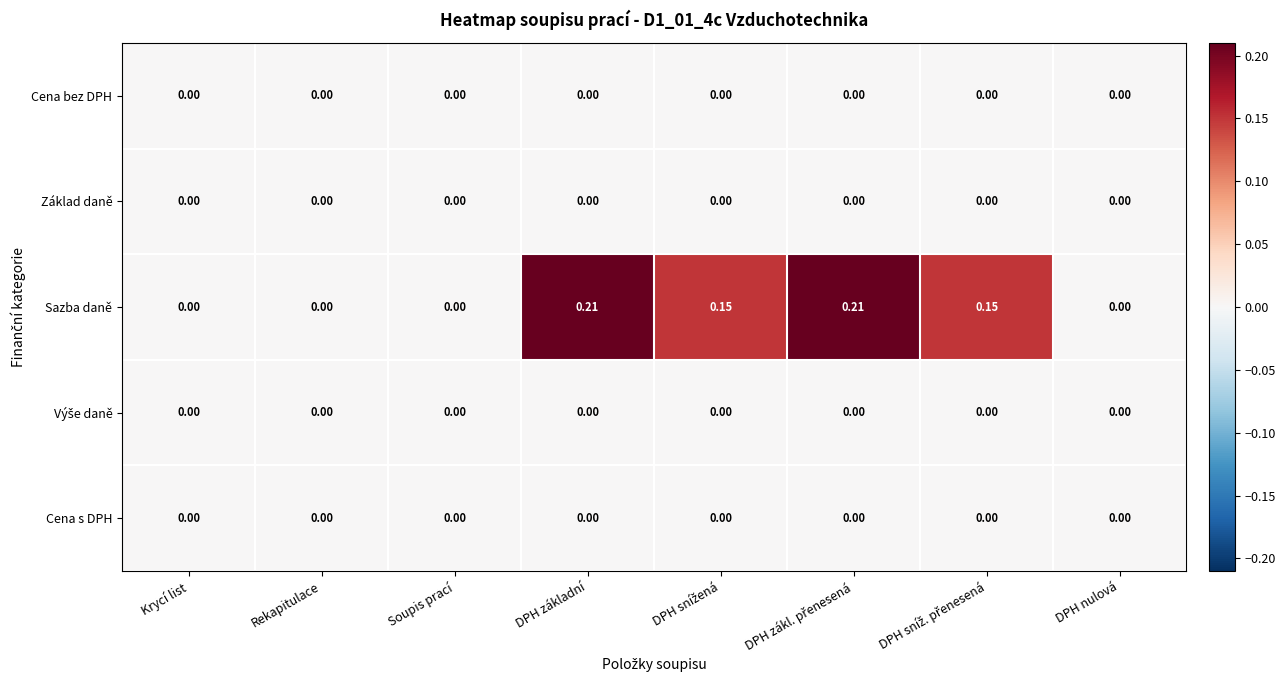

Which series has the largest range (max minus min)?

Sazba daně